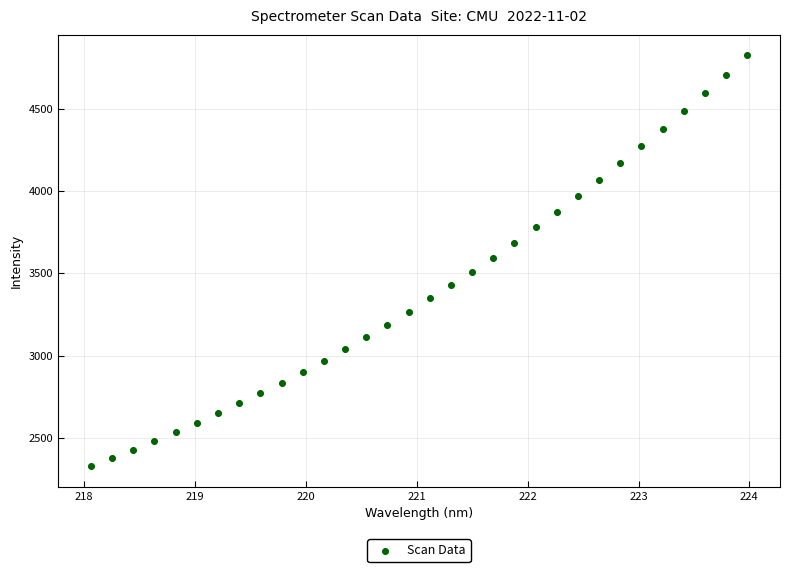

What is the range of Y values (max minus min)?

2496.0